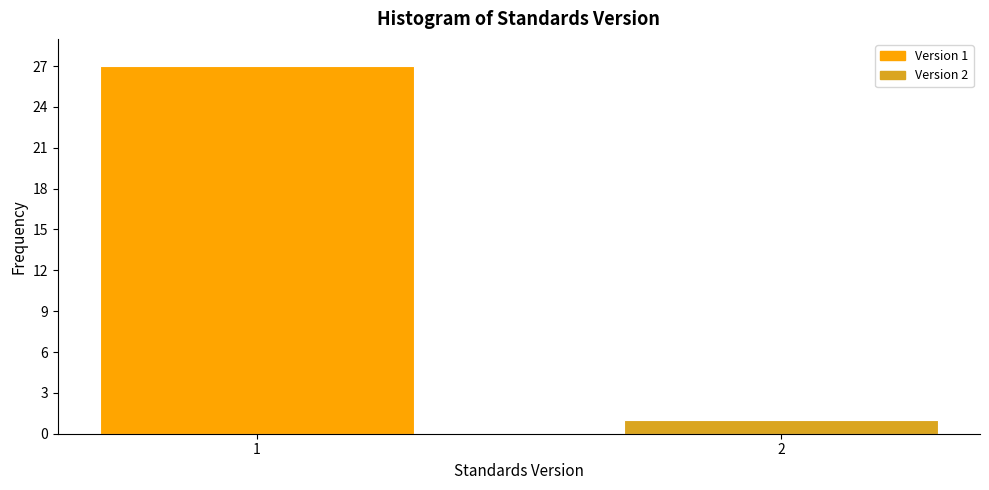

Reading left to right, list all the values displayed in this chart.

27	1